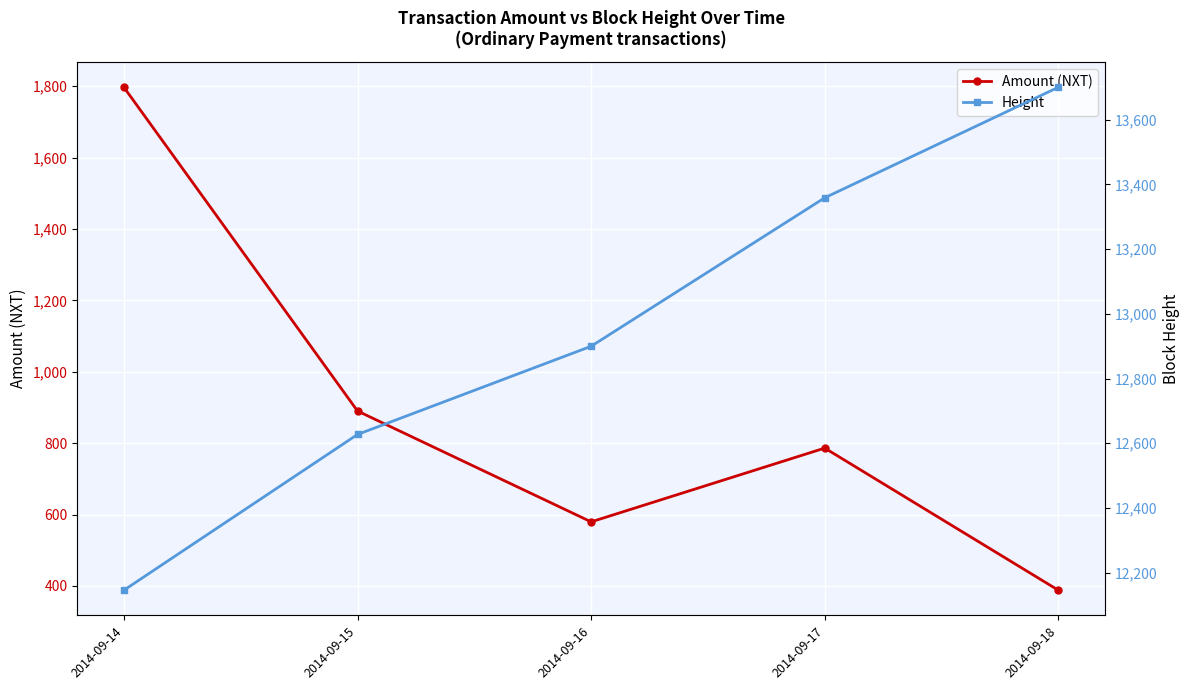

What is the difference between the maximum and minimum values in the Amount (NXT) series?

1409.3